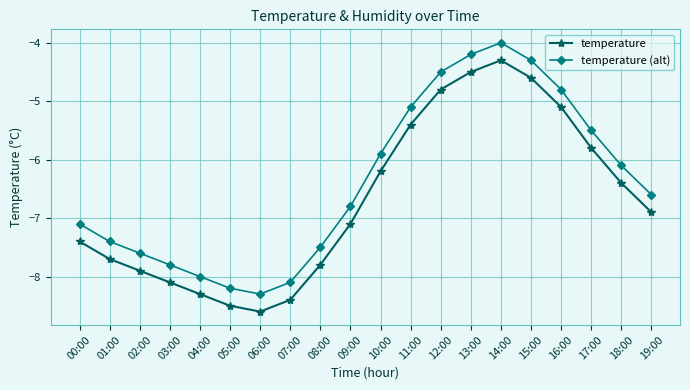

The temperature (alt) series shows -3.0 at 17:00. True or false?

False